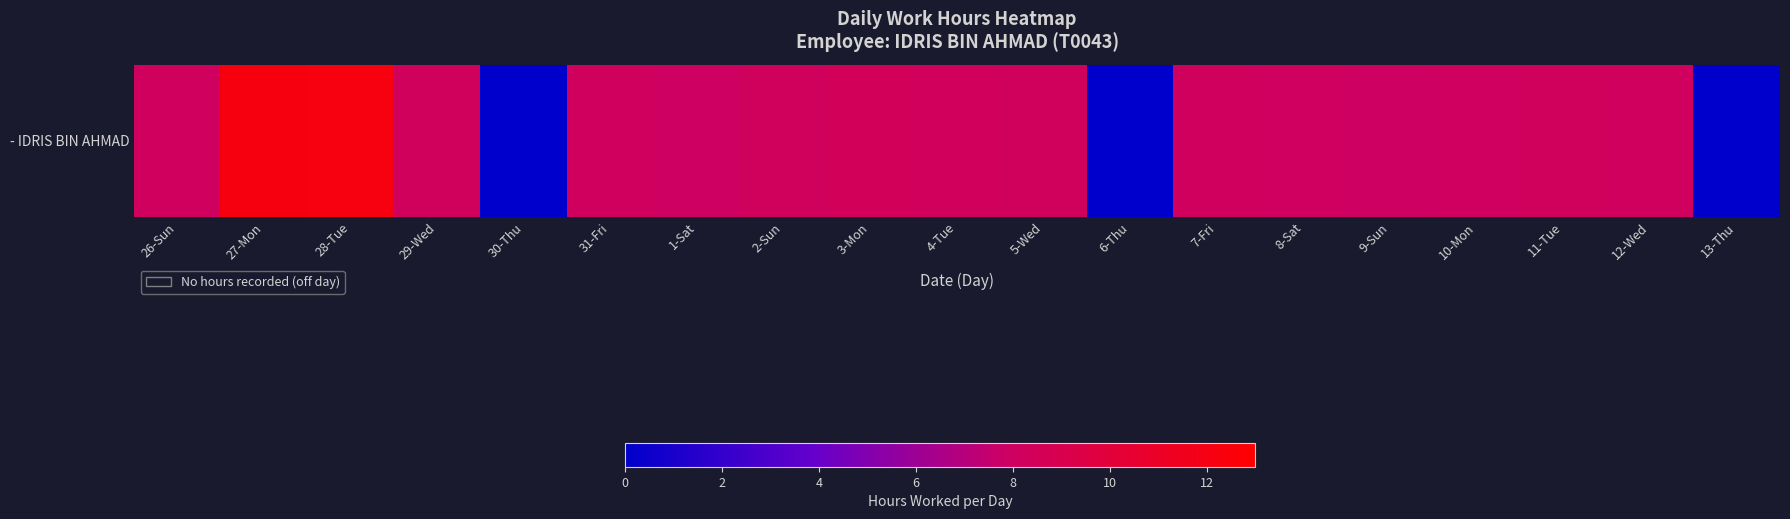

Rank the categories by value from highest to lowest.

28-Tue, 27-Mon, 3-Mon, 4-Tue, 2-Sun, 29-Wed, 5-Wed, 11-Tue, 31-Fri, 12-Wed, 7-Fri, 26-Sun, 10-Mon, 8-Sat, 9-Sun, 1-Sat, 30-Thu, 6-Thu, 13-Thu